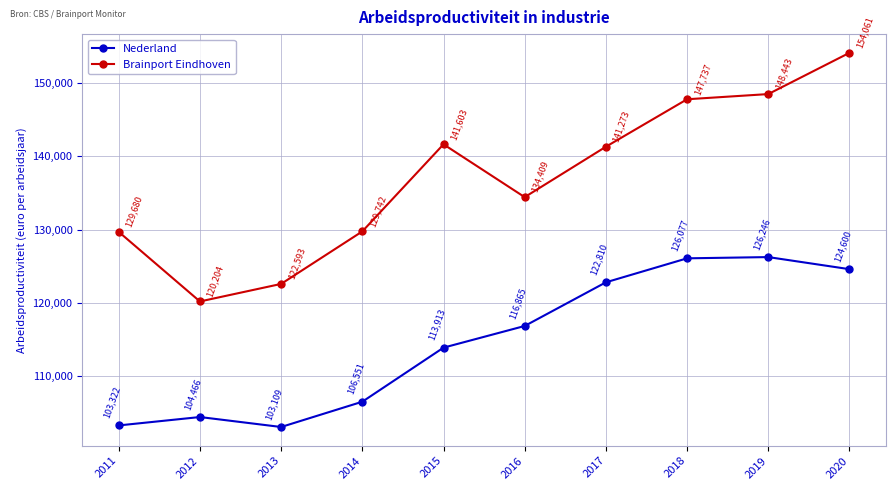

What is the value of the Nederland point at the 3rd from the left?

103109